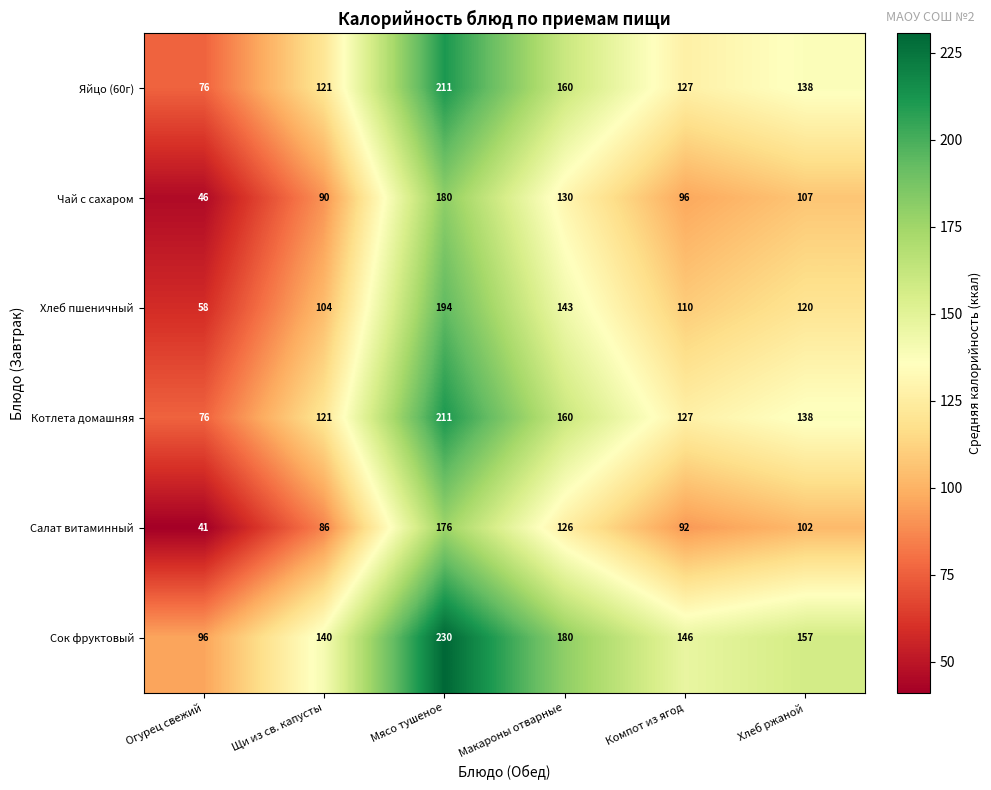

Which series changed the most between Макароны отварные and Хлеб ржаной?

Салат витаминный